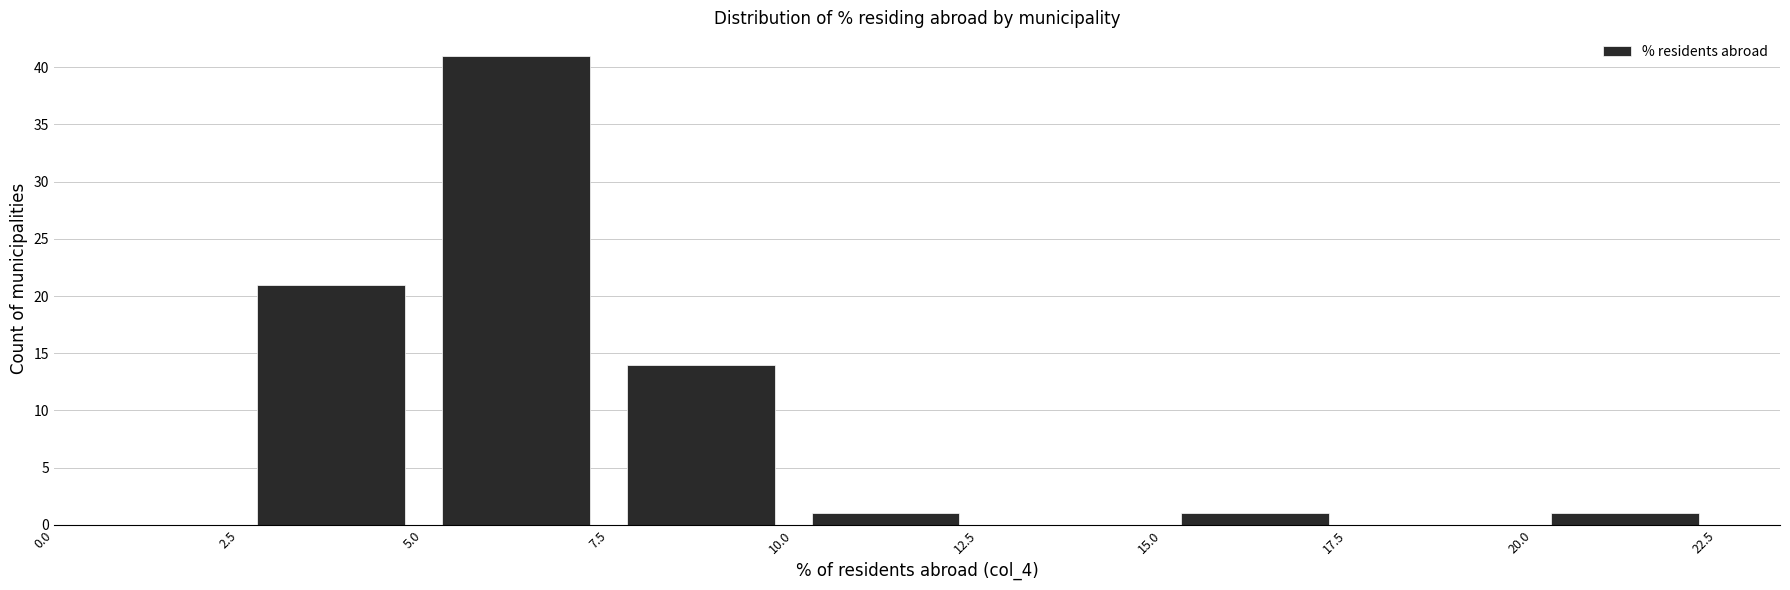

Reading left to right, list every bar in this chart as the range it spans on the x-axis followed by its height. The values are not printed on the chart, so give them approximately, as read against the axis.

0.0 to 2.5: 0
2.5 to 5.0: 21
5.0 to 7.5: 41
7.5 to 10.0: 14
10.0 to 12.5: 1
12.5 to 15.0: 0
15.0 to 17.5: 1
17.5 to 20.0: 0
20.0 to 22.5: 1